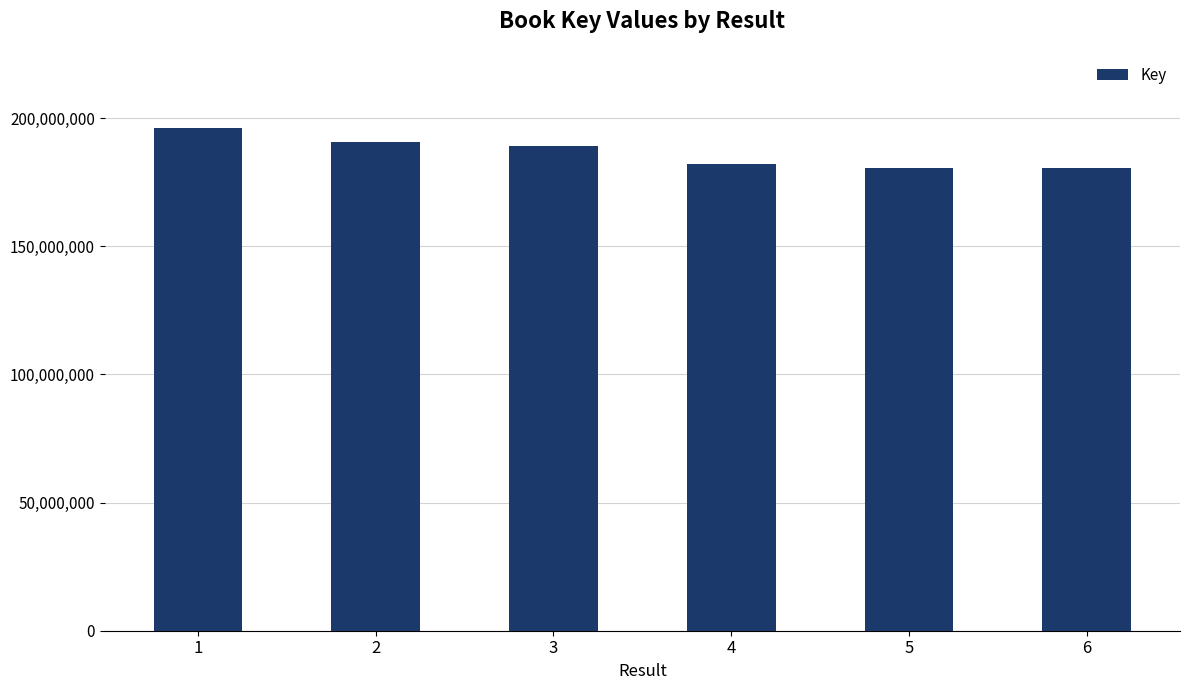

What is the greatest value displayed?

196064168